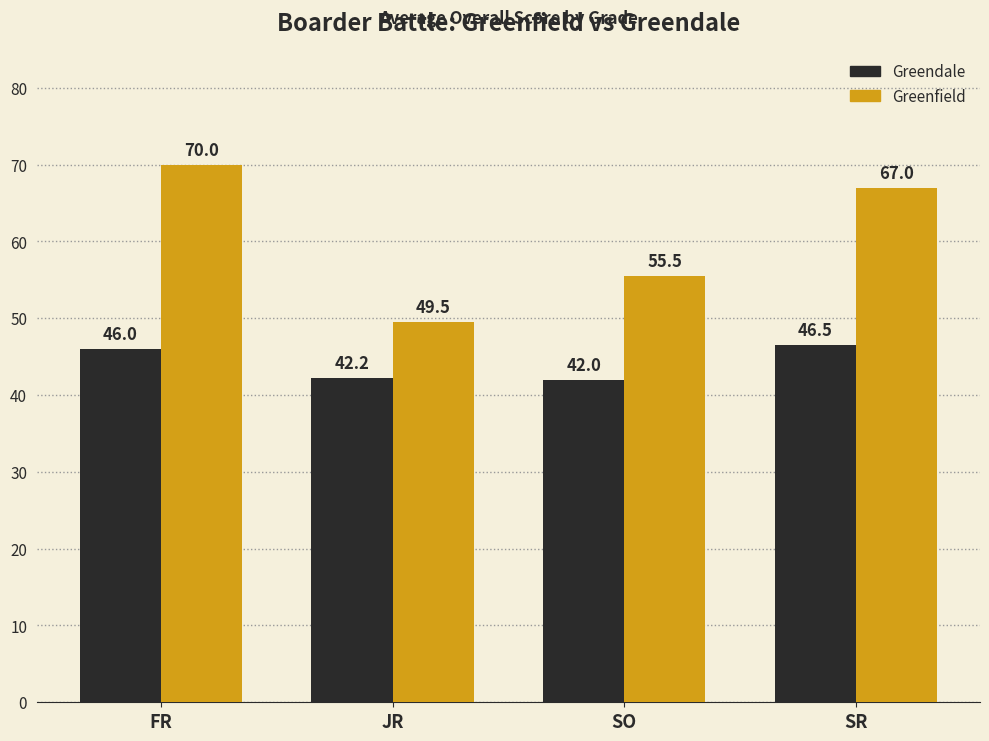

Which series has the widest spread of values?

Greenfield